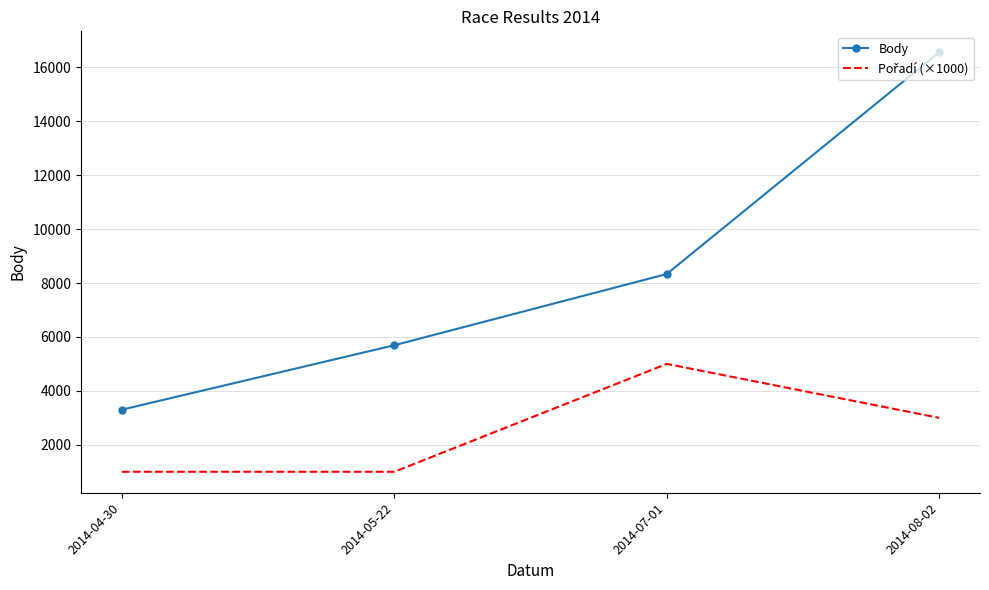

What is the minimum value for Body?

3303